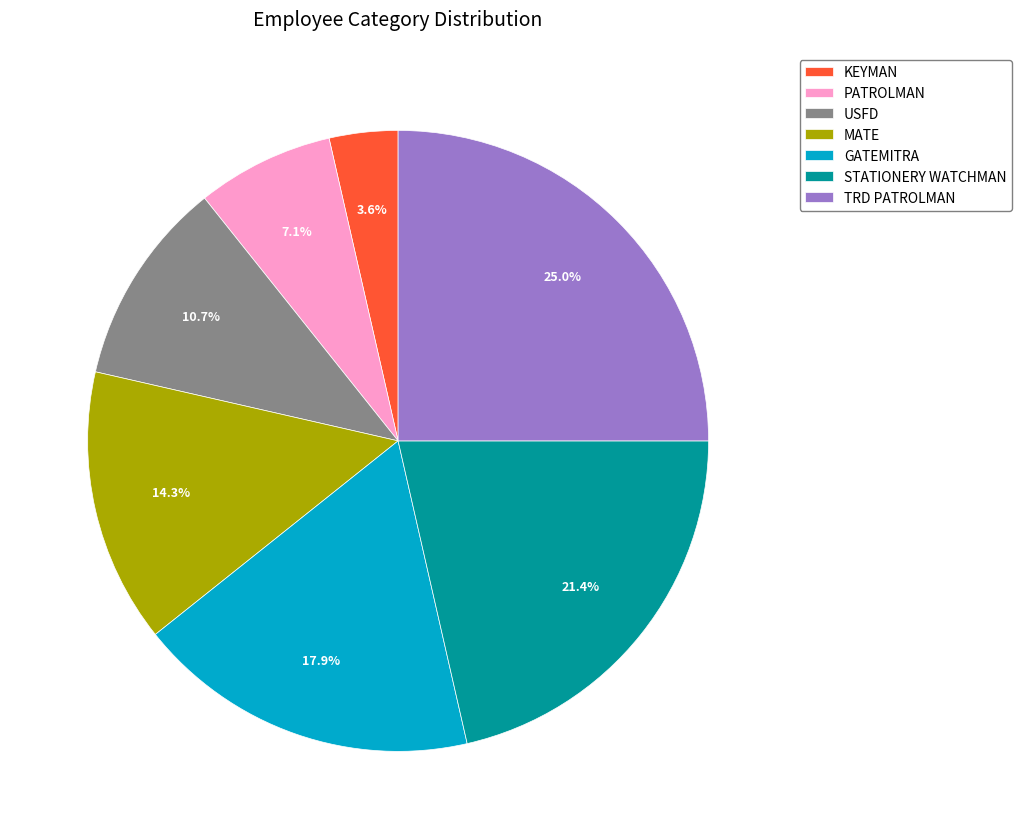

Which has a higher value, GATEMITRA or TRD PATROLMAN?

TRD PATROLMAN